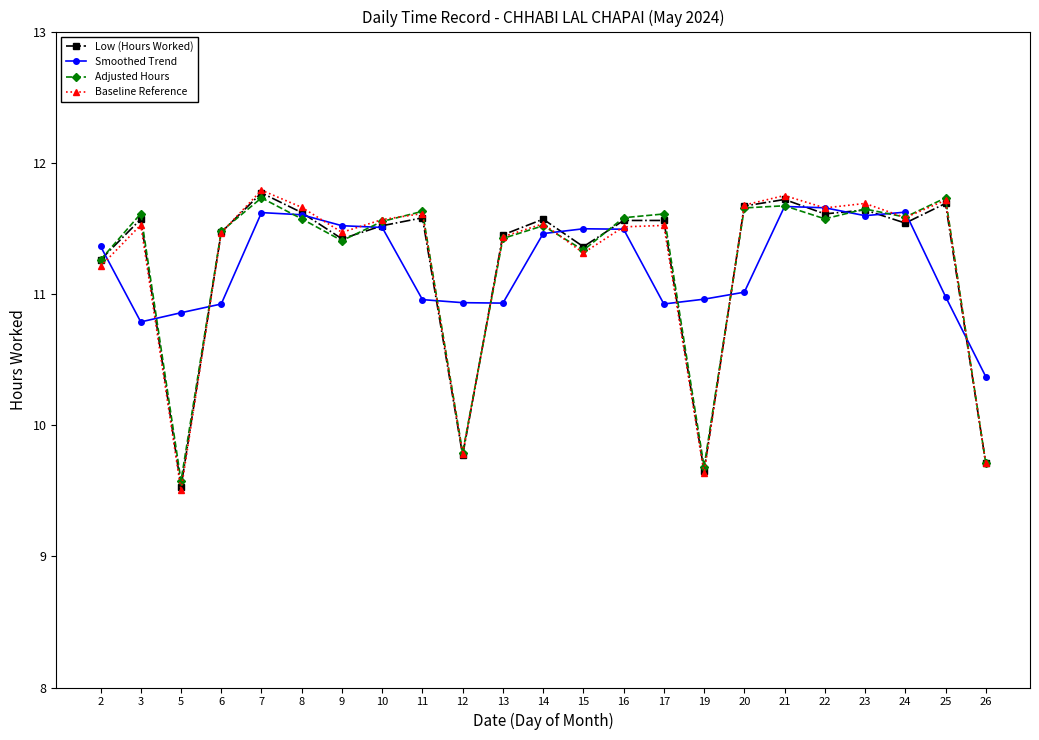

What is the value of the Adjusted Hours point at the 22nd from the left?

11.7